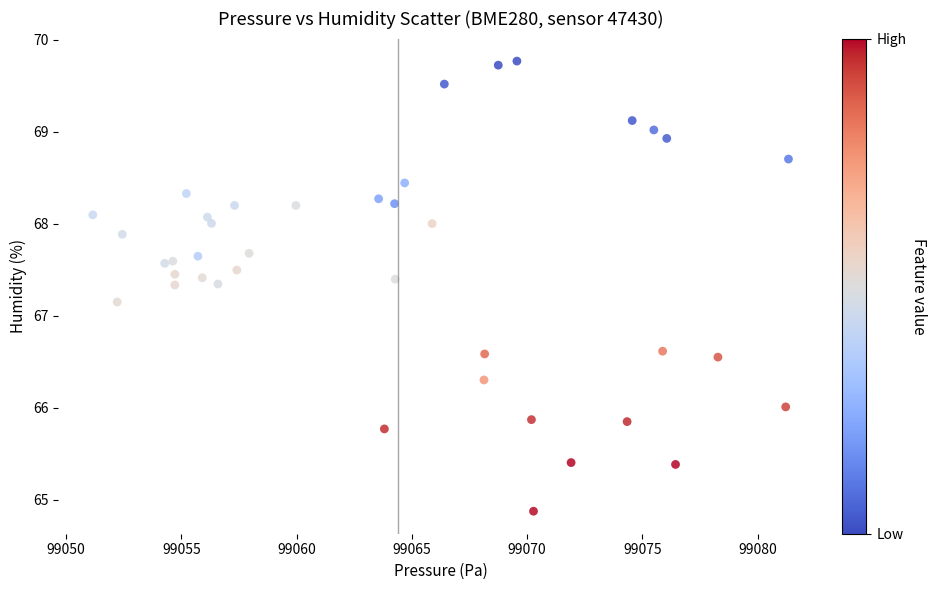

What is the range of Y values (max minus min)?

4.9